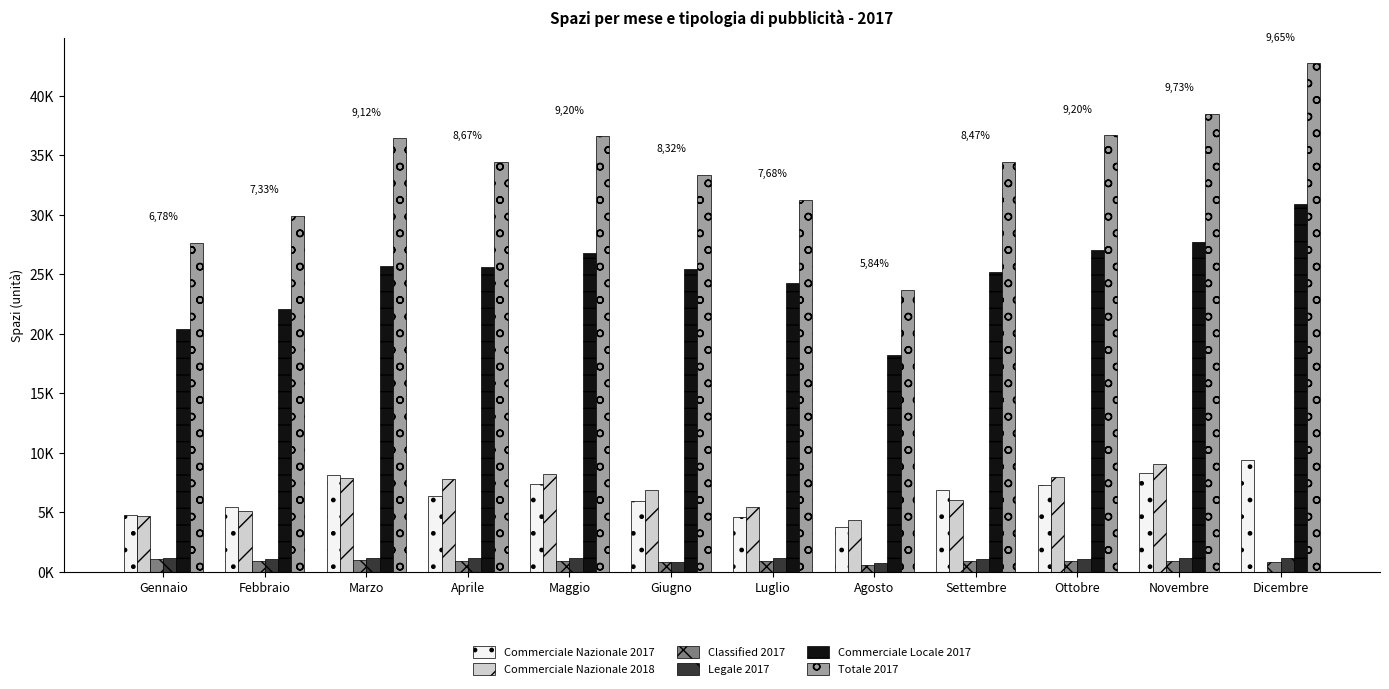

Are the bars horizontal?

No